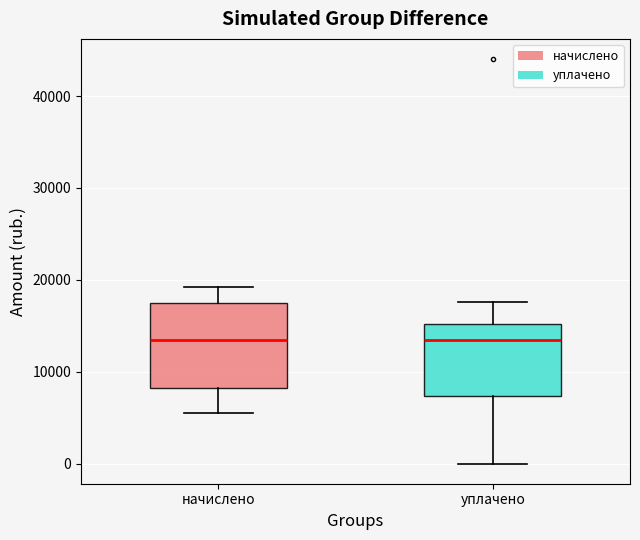

Reading left to right, read every box against the y-axis: the position of its median line, the range the box covers, and the ends of its whiskers. The values are not printed on the chart, so give them approximately, as read against the axis.

начислено: median 13000, box 8000 to 17000, whiskers 6000 to 19000
уплачено: median 13000, box 7000 to 15000, whiskers 0 to 18000